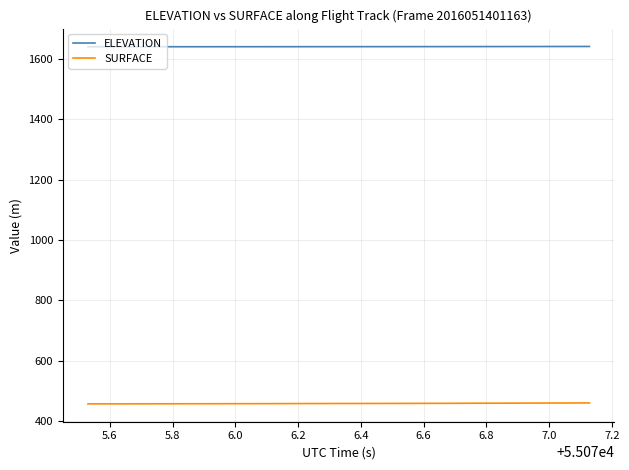

Rank the series by their average value, from highest to lowest.

ELEVATION, SURFACE